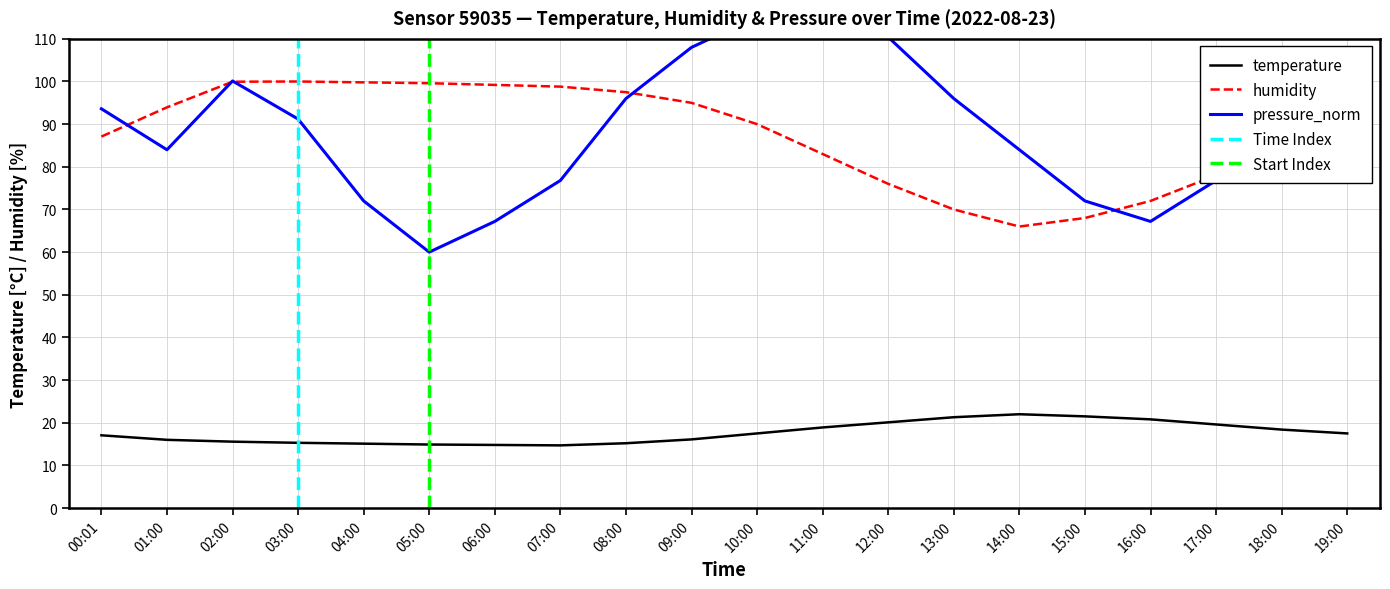

What is the label of the 4th point from the left?

03:00